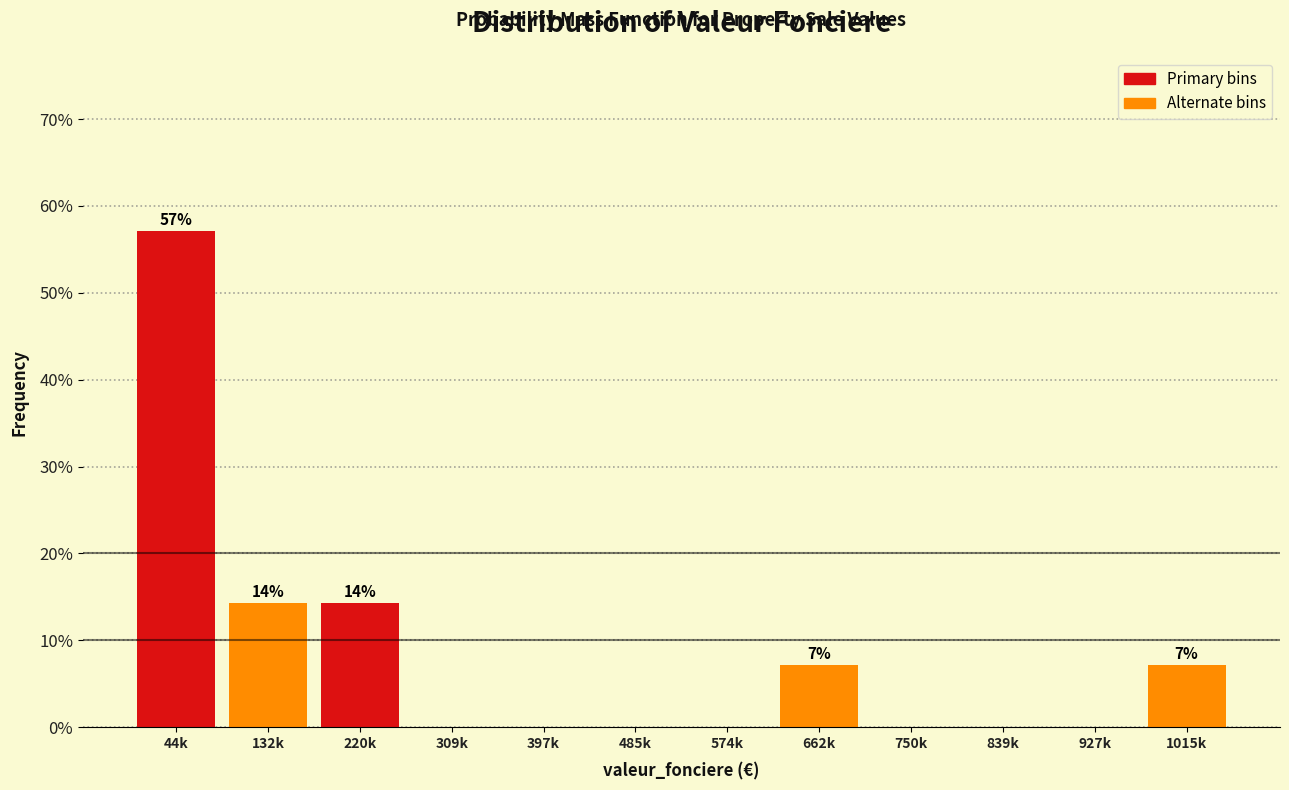

Reading right to left, list all the values displayed in this chart.

1015k=7.1	927k=0.0	839k=0.0	750k=0.0	662k=7.1	574k=0.0	485k=0.0	397k=0.0	309k=0.0	220k=14.3	132k=14.3	44k=57.1